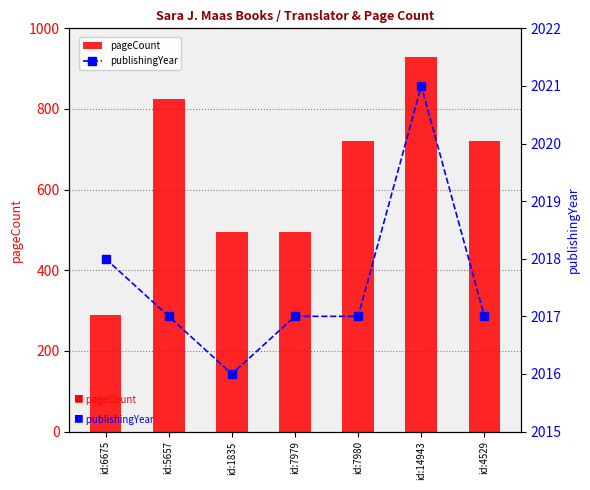

Rank the series by their maximum value, from highest to lowest.

publishingYear, pageCount